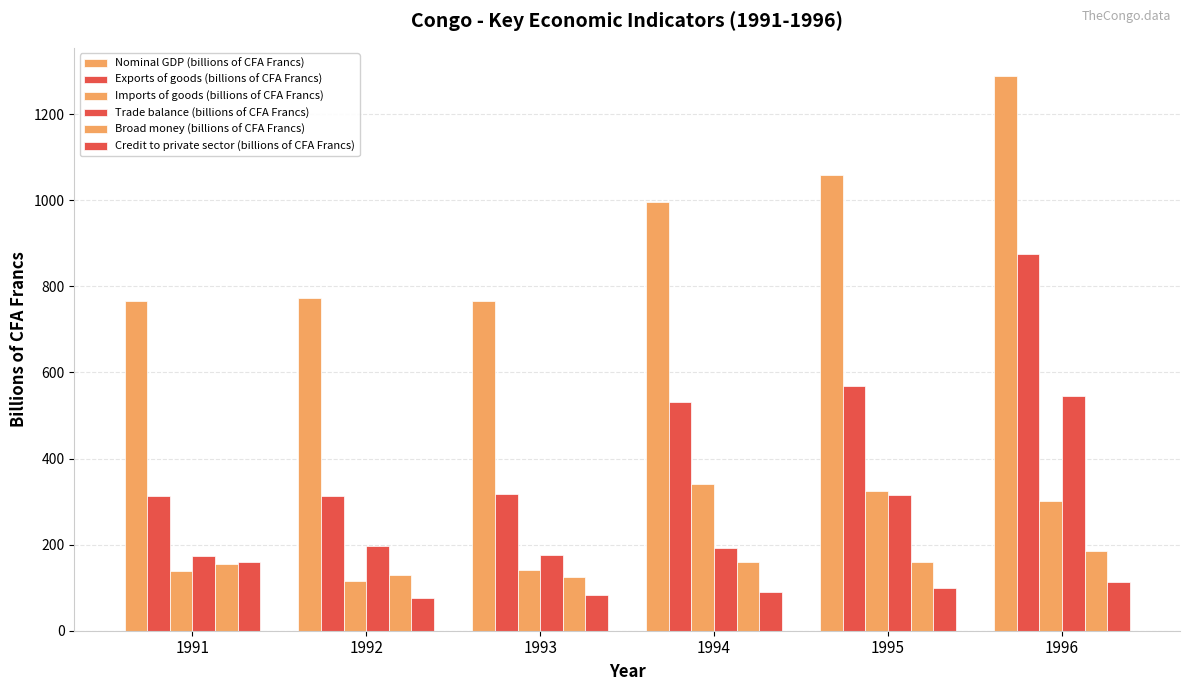

How many data points in Broad money (billions of CFA Francs) are above 159?

3